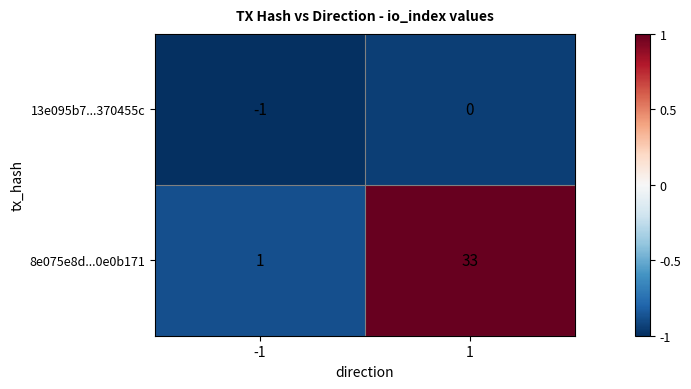

The value of 8e075e8d...0e0b171 at 1 is 33. True or false?

True